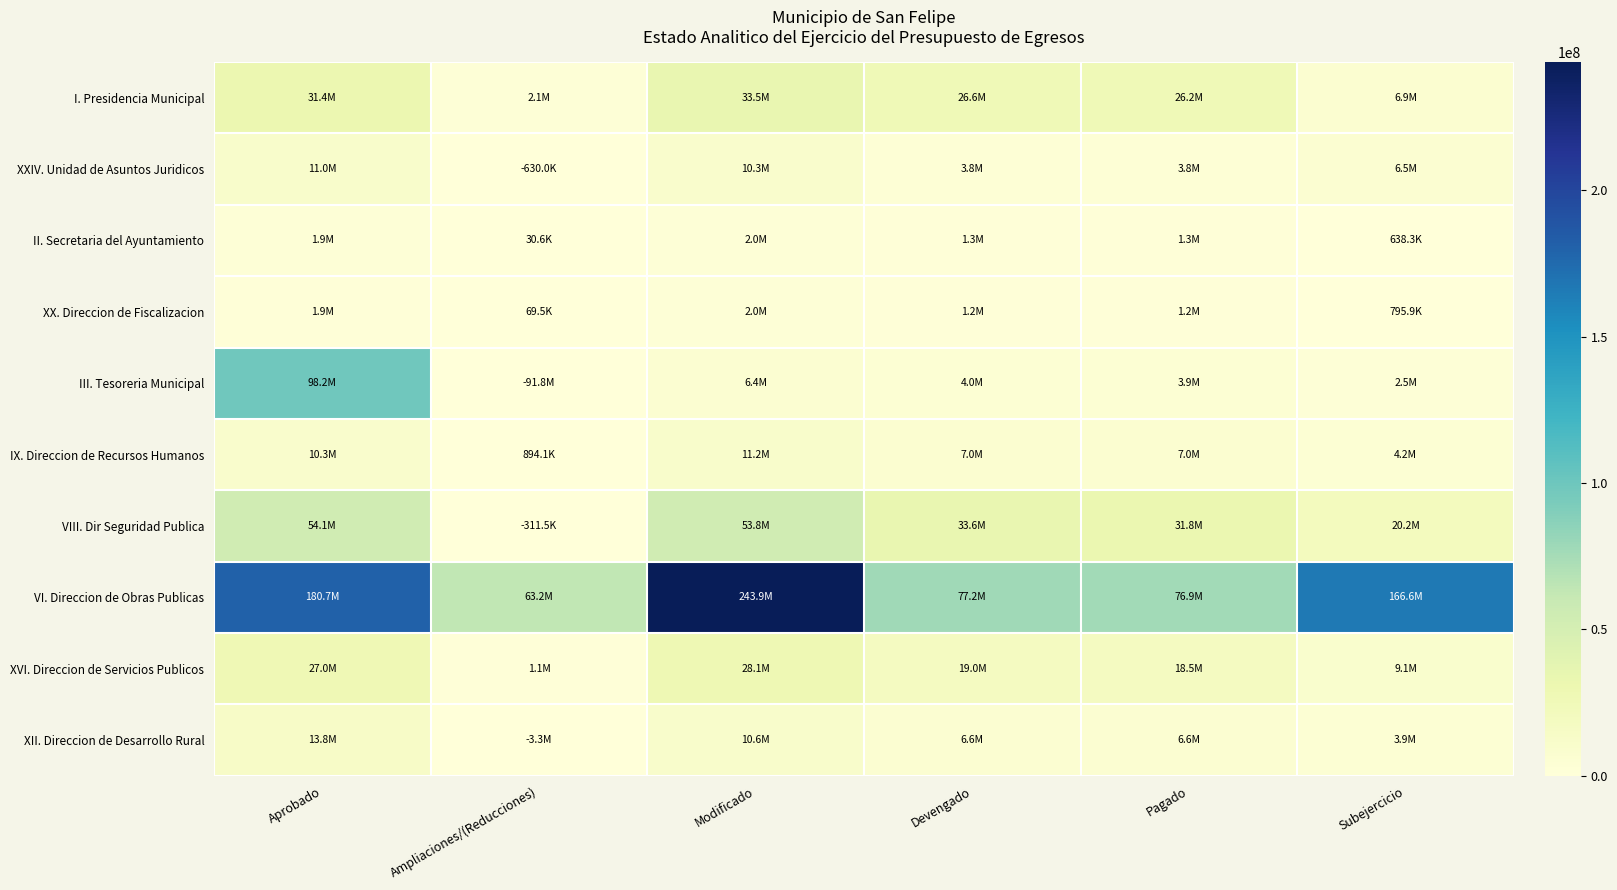

What is the difference between the highest and lowest values at Ampliaciones/(Reducciones)?

154924443.0